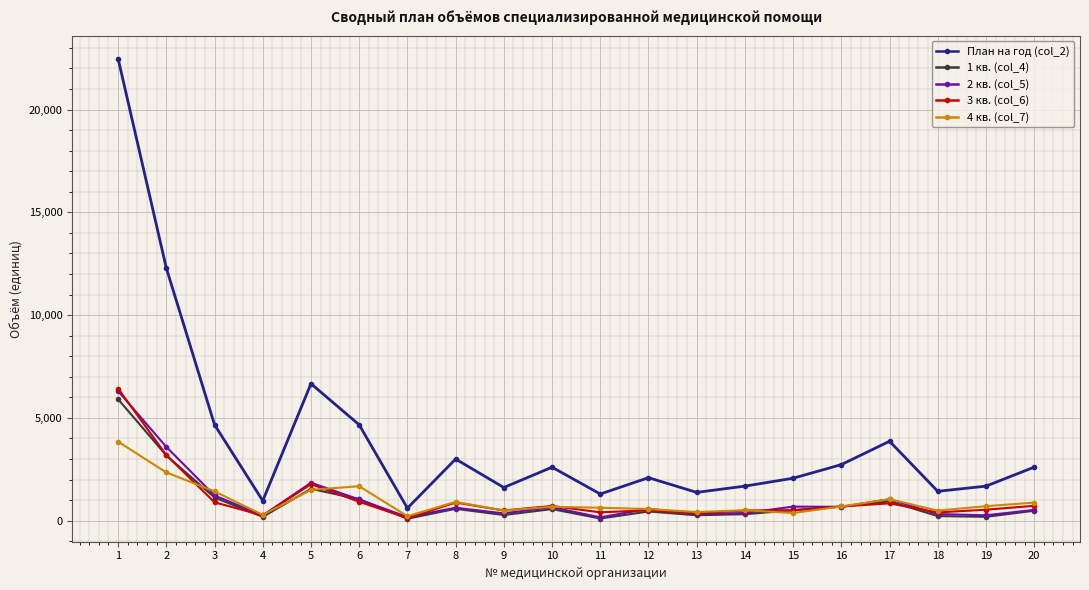

True or false: План на год (col_2) and 1 кв. (col_4) intersect in this chart.

False